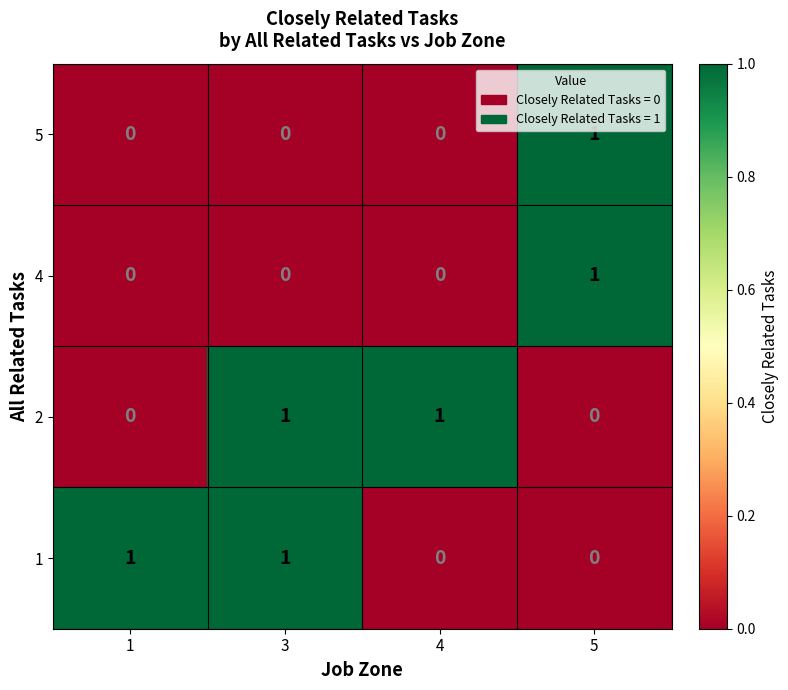

At how many categories does at least one series exceed 0?

4